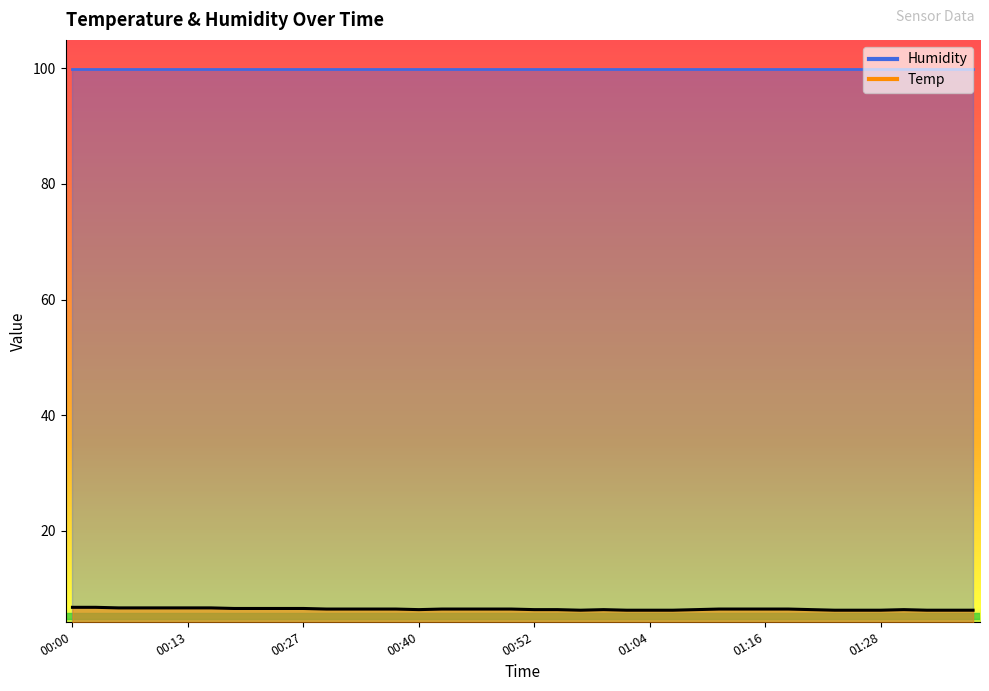

The value at 01:36 is 6.3. True or false?

True